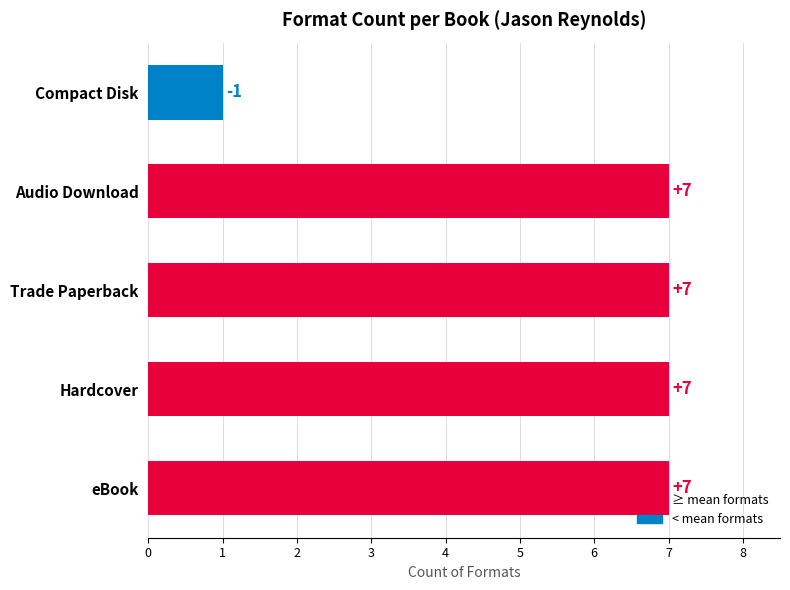

What is the maximum value shown in the chart?

7